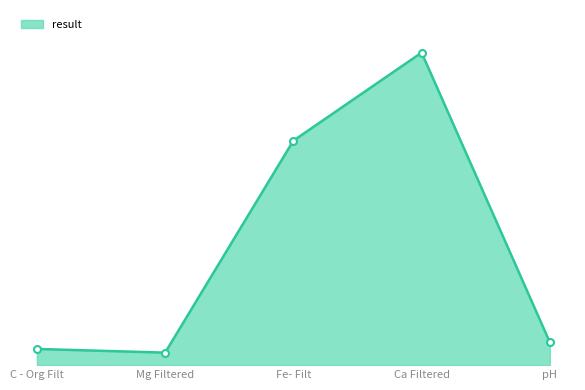

At which category does the data reach its first local valley?

Mg Filtered